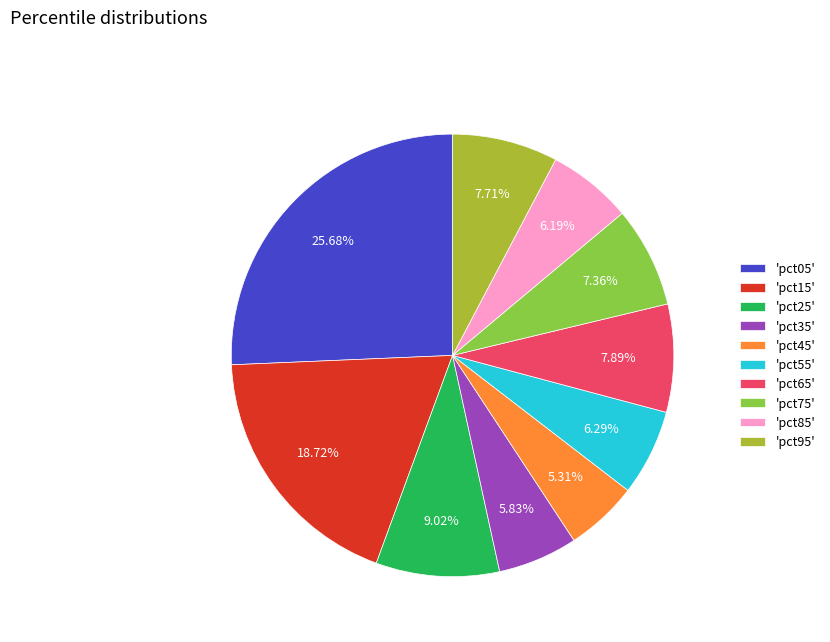

Combined, do 'pct75' and 'pct85' account for over 50%?

No